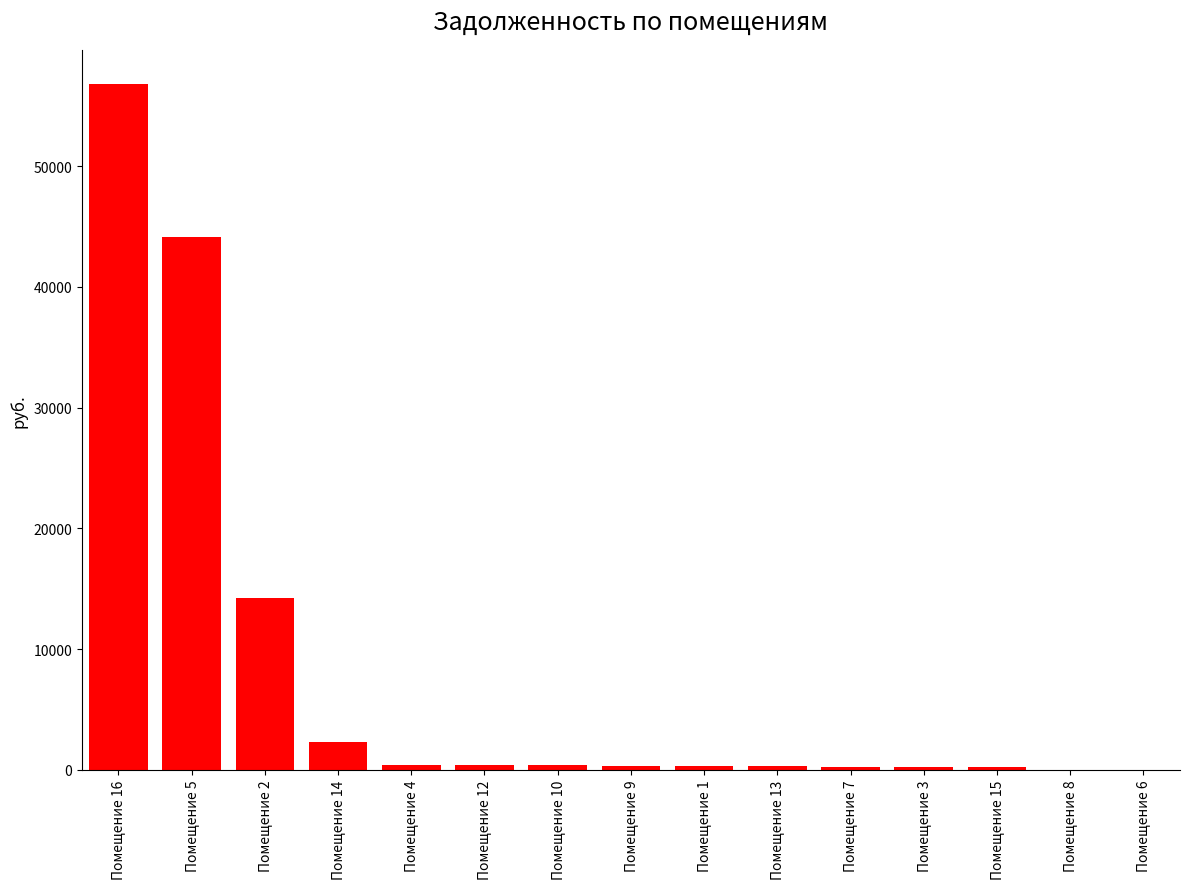

At which label does the data first exceed 324?

Помещение 16